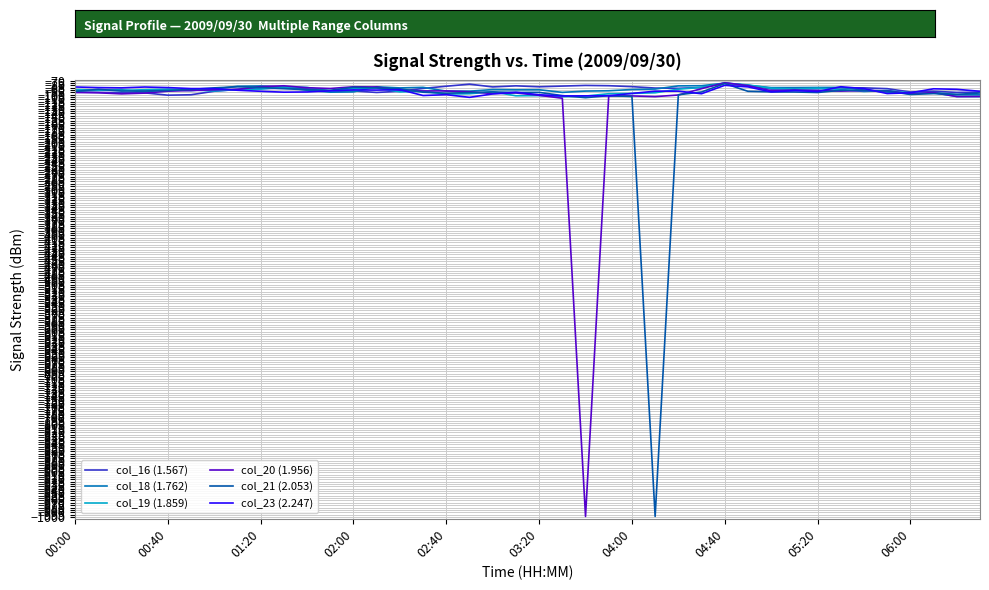

Is this an area chart (filled region under the line)?

No